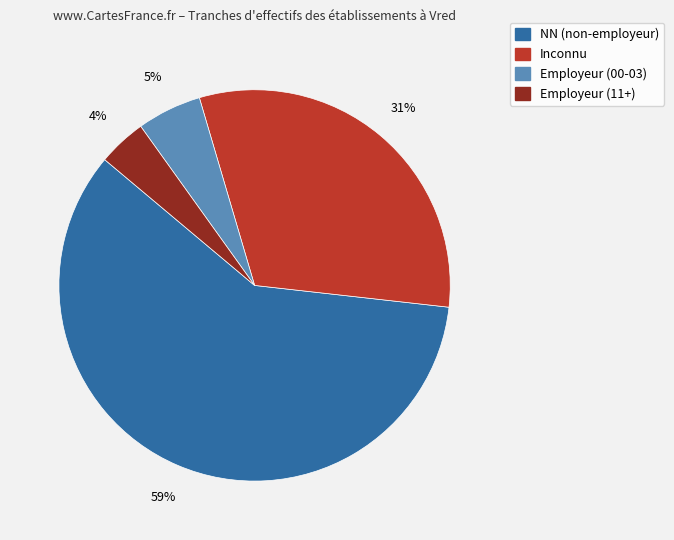

Is there a majority slice in this chart?

Yes